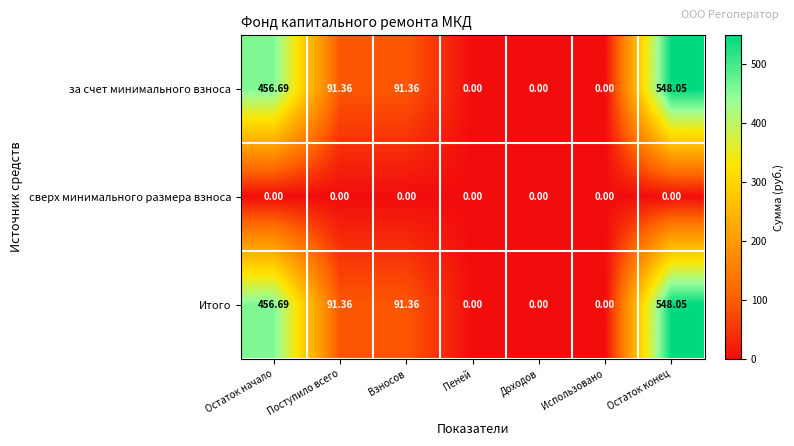

At which category is the sum across all series the highest?

Остаток конец